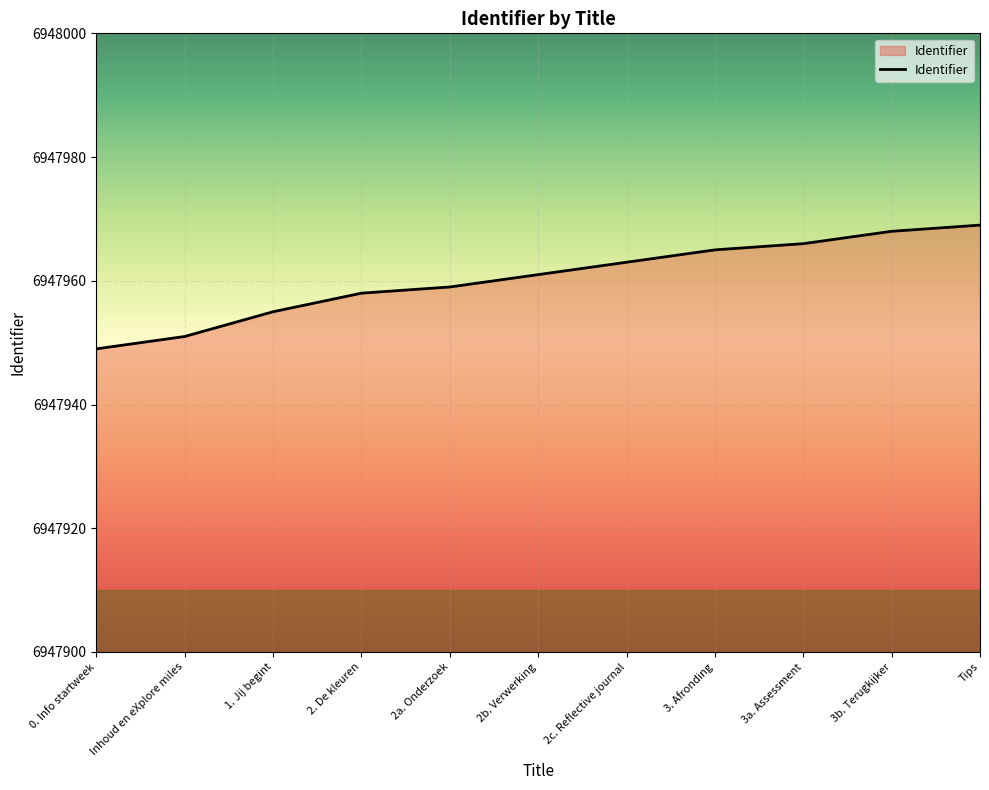

What is the approximate value at Inhoud en eXplore miles, to the nearest 10?

6947950